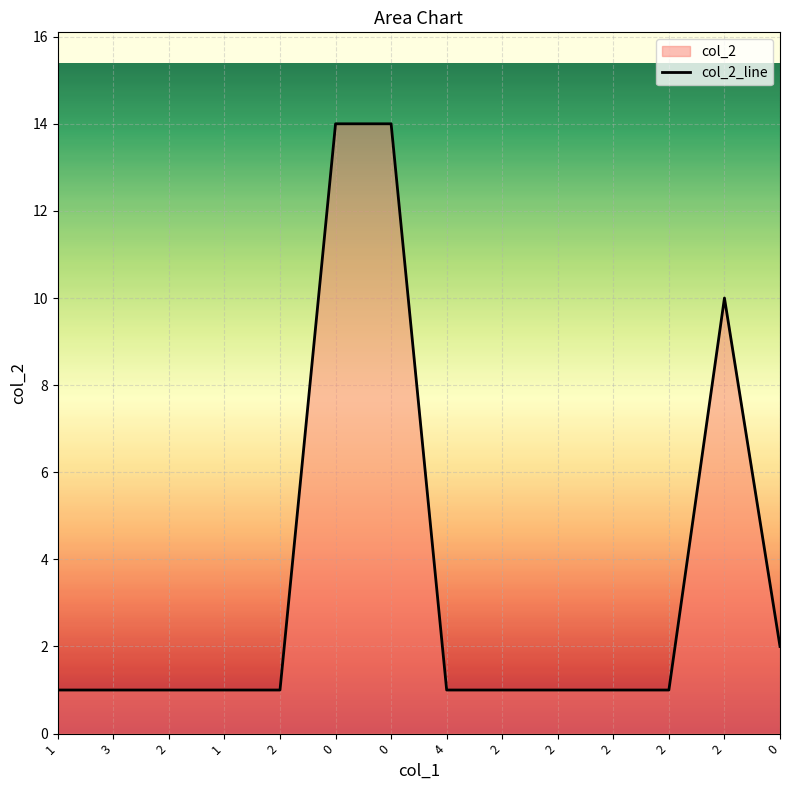

True or false: the data shows 1 at 2.

True